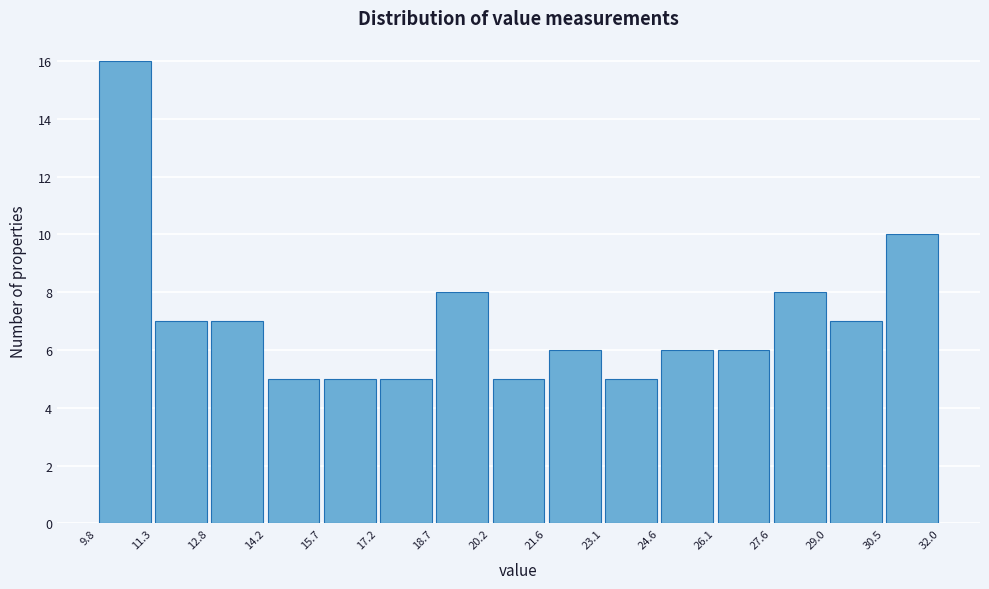

How tall is the bar that spans 12.8 to 14.2 on the x-axis? The values are not printed on the chart, so give them approximately, as read against the axis.

7